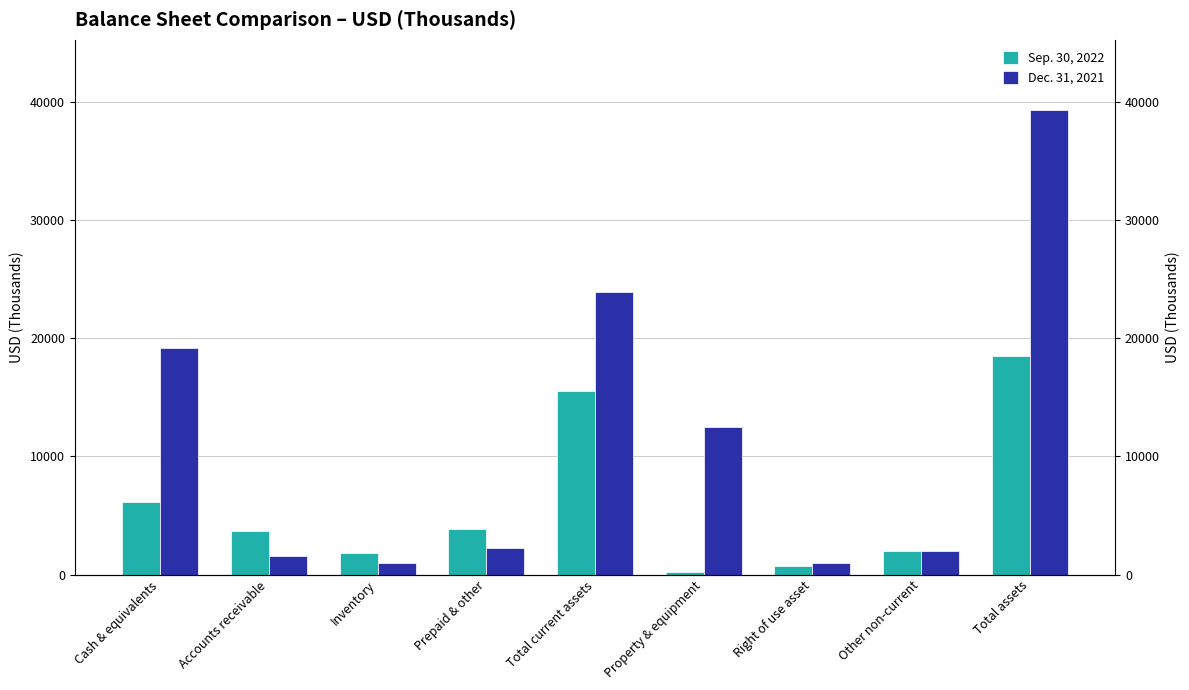

Reading left to right, list all the values displayed in this chart.

Sep. 30, 2022: Cash & equivalents=6145	Accounts receivable=3711	Inventory=1797	Prepaid & other=3834	Total current assets=15487	Property & equipment=203	Right of use asset=761	Other non-current=2012	Total assets=18463
Dec. 31, 2021: Cash & equivalents=19143	Accounts receivable=1533	Inventory=966	Prepaid & other=2283	Total current assets=23925	Property & equipment=12447	Right of use asset=949	Other non-current=2012	Total assets=39333